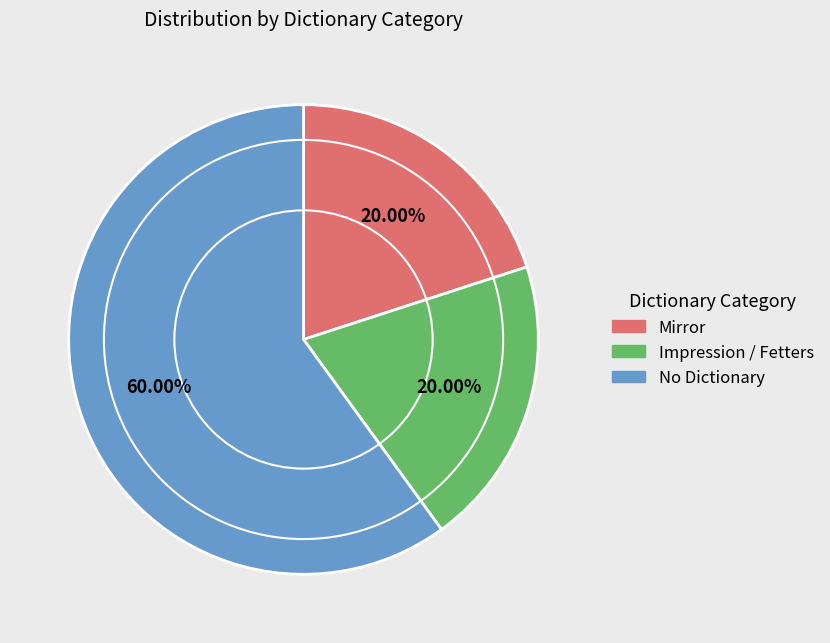

Is there a majority slice in this chart?

Yes